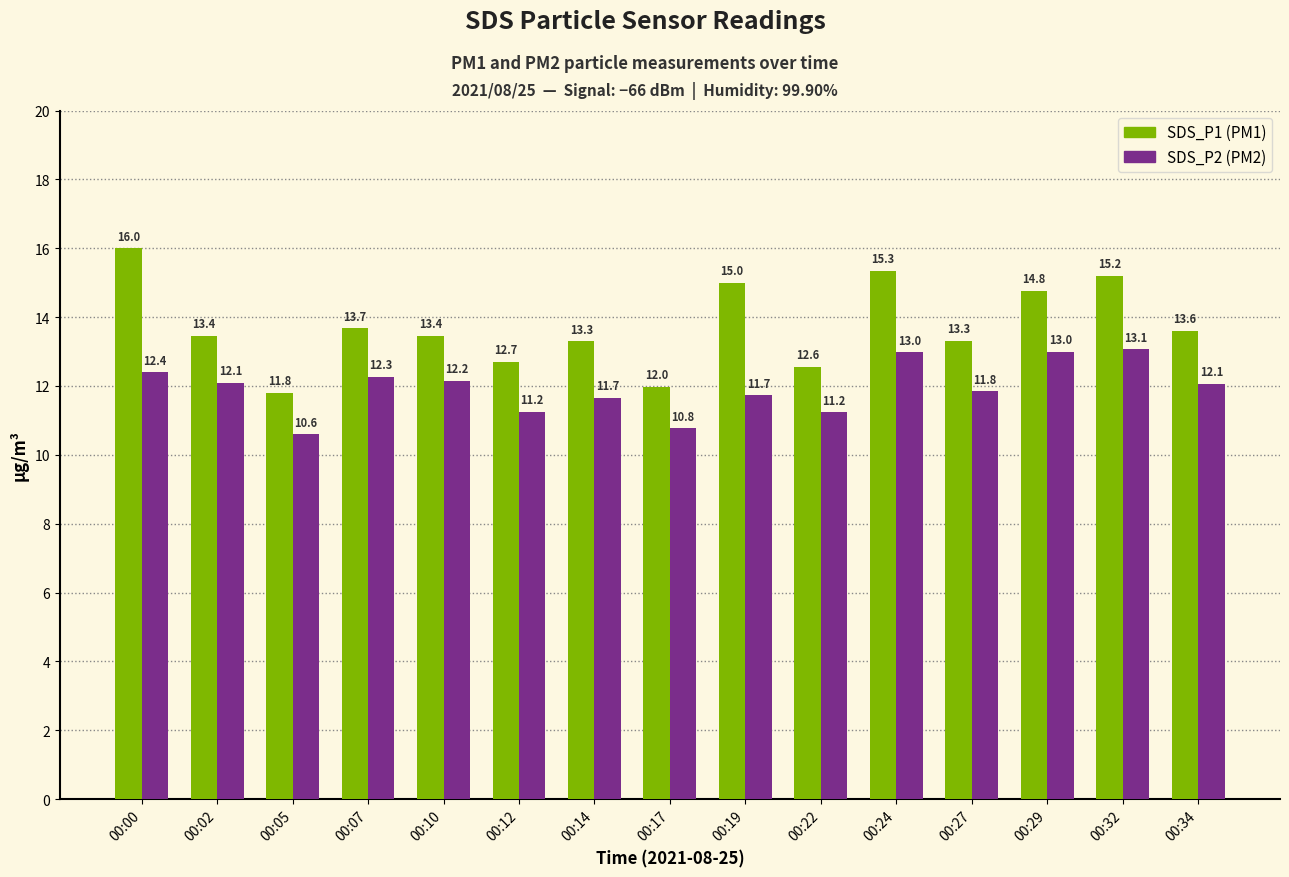

What is the total value across all series at 00:29?

27.8